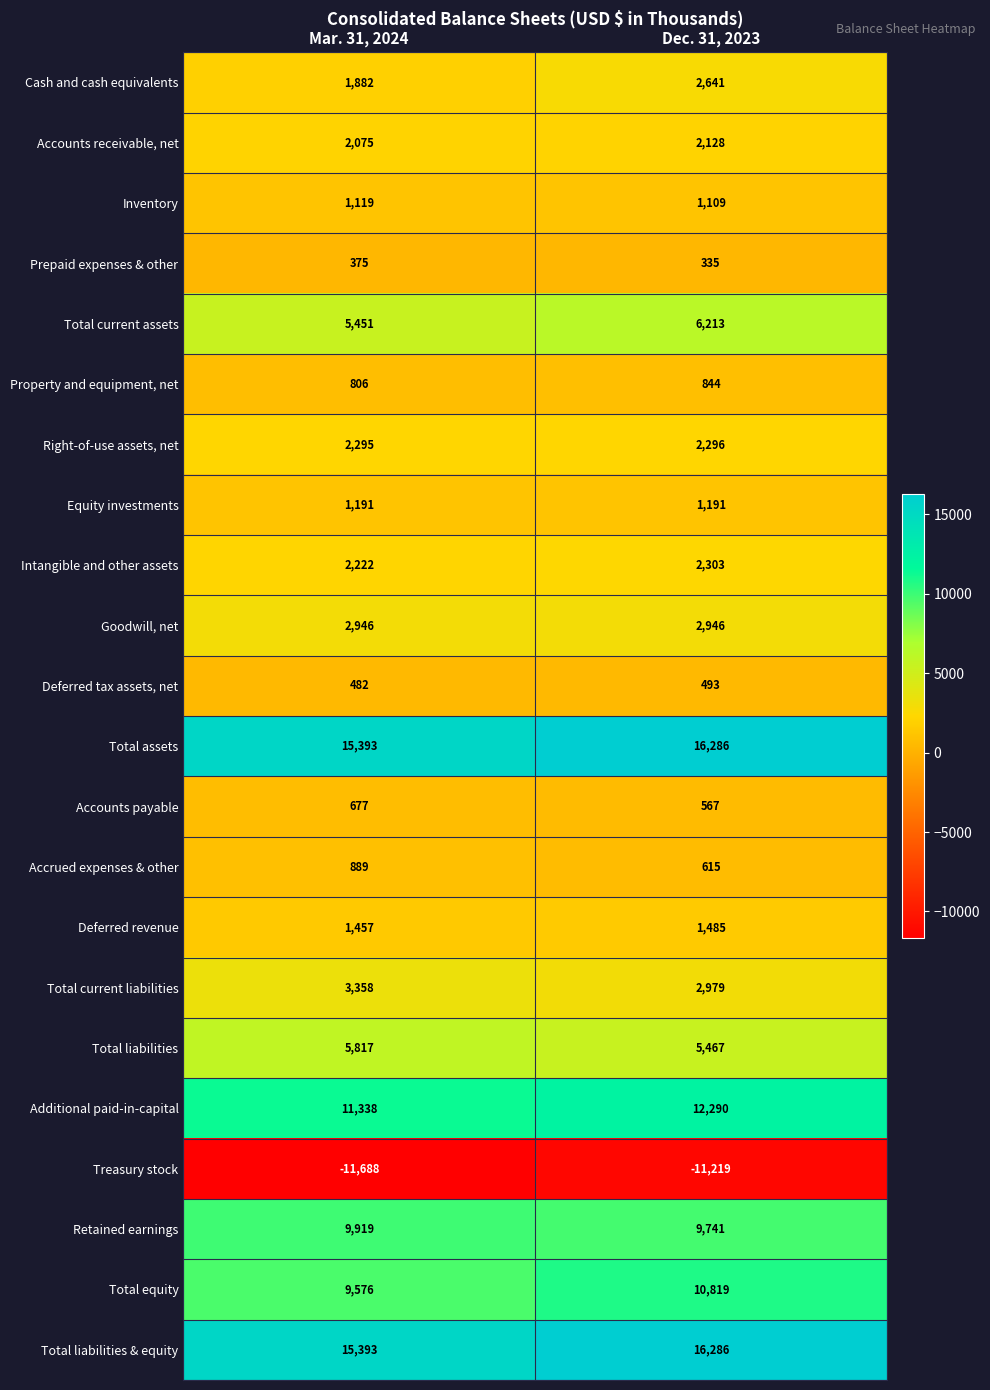

Which series has the widest spread of values?

Total equity